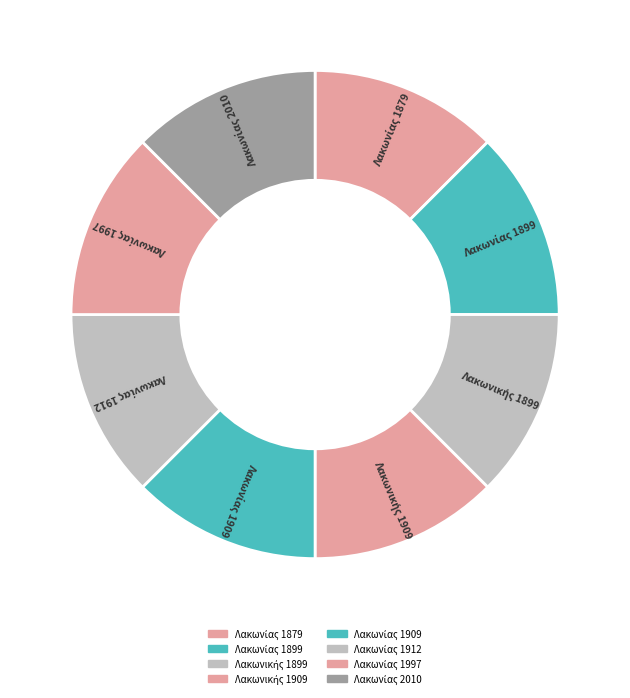

What percentage is the Λακωνίας 2010 slice, to the nearest percent?

13%